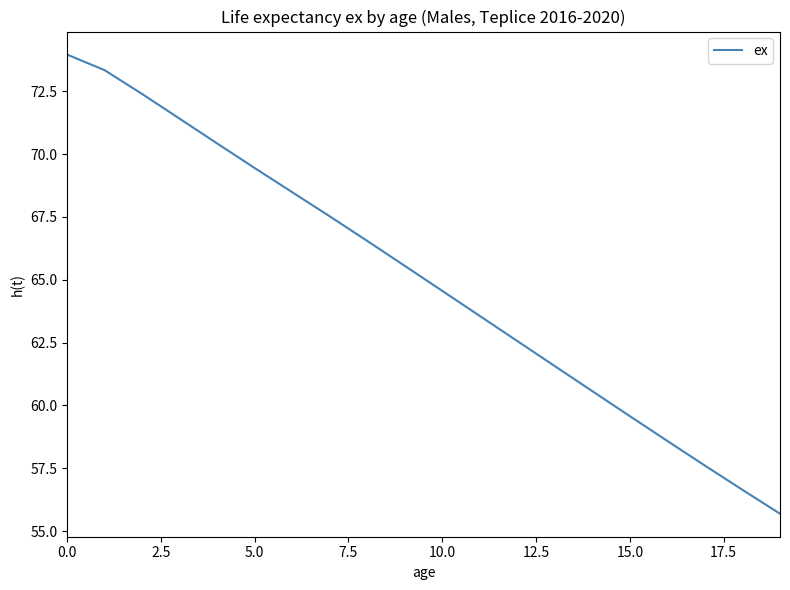

What is the smallest value displayed?

55.7